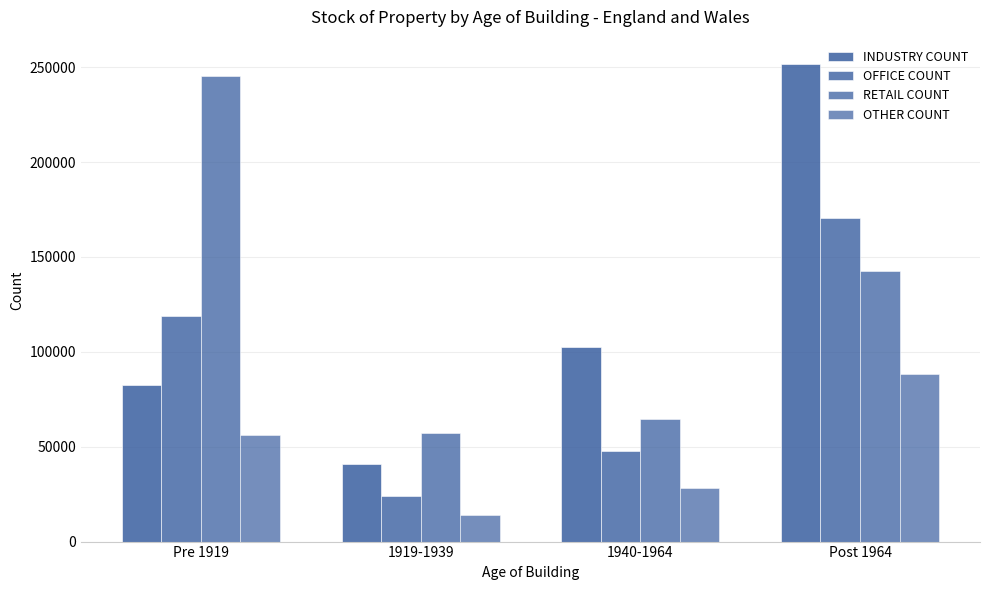

What is the value of the OFFICE COUNT bar at the 2nd from the left?

23890